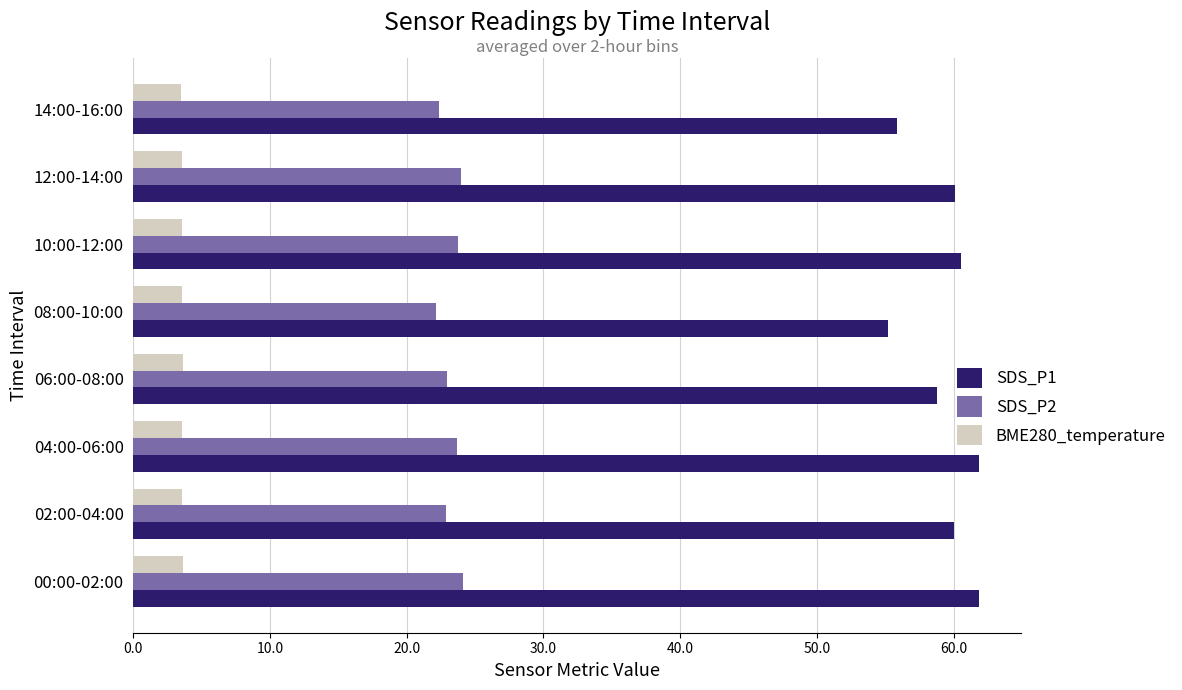

What is the difference between the maximum and minimum values in the SDS_P2 series?

2.0